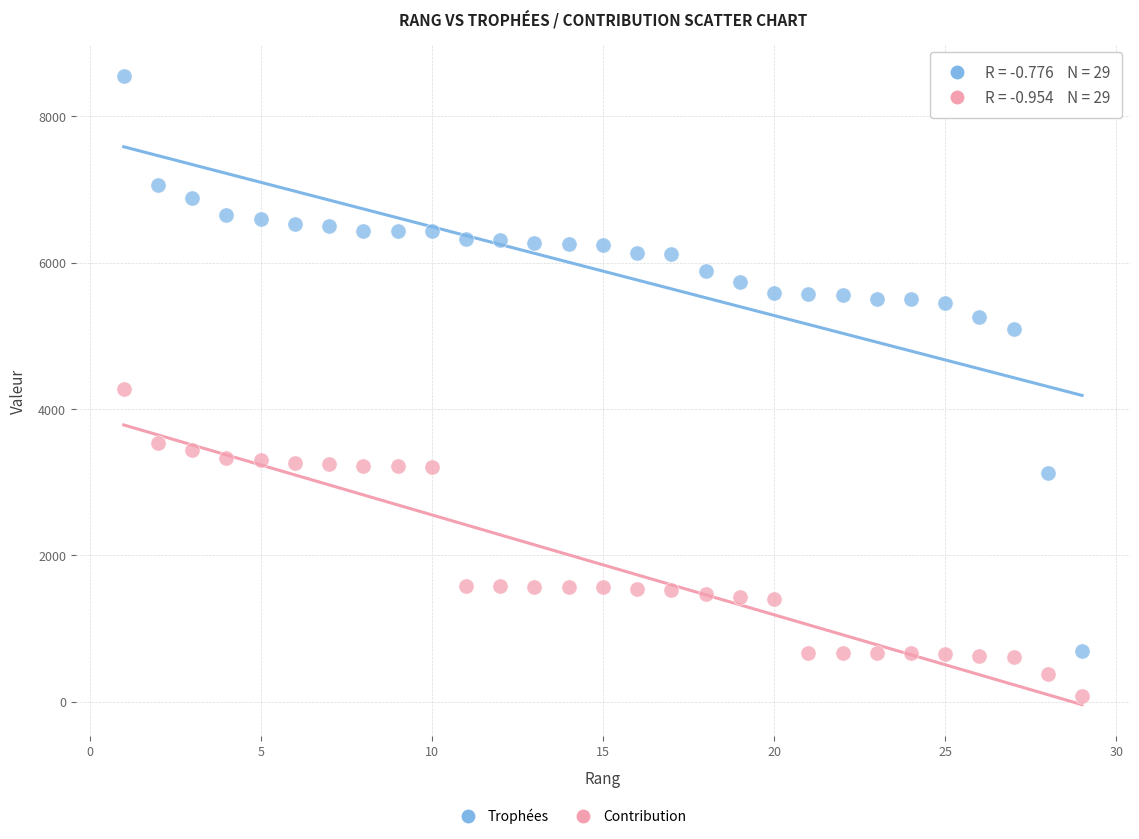

In the Trophées series, what Y value is closest to 4620?

5090